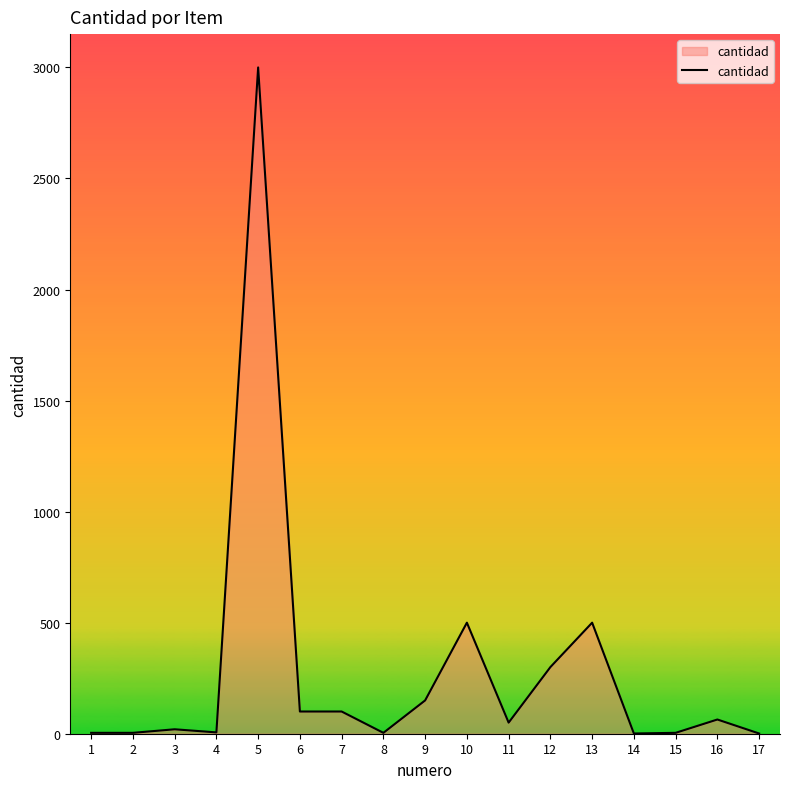

Is it true that the value at 5 is 811?

False